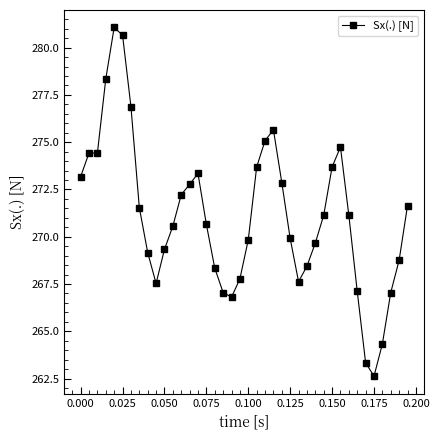

What is the average value?

271.1